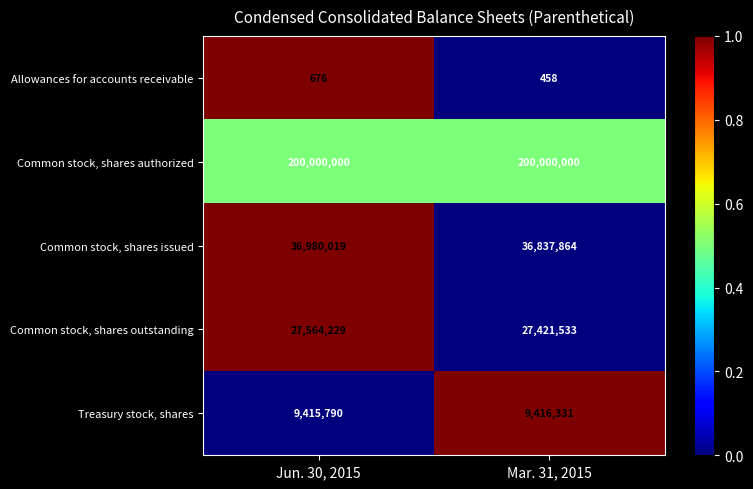

Rank the series at Mar. 31, 2015 from lowest to highest value.

Allowances for accounts receivable, Treasury stock, shares, Common stock, shares outstanding, Common stock, shares issued, Common stock, shares authorized